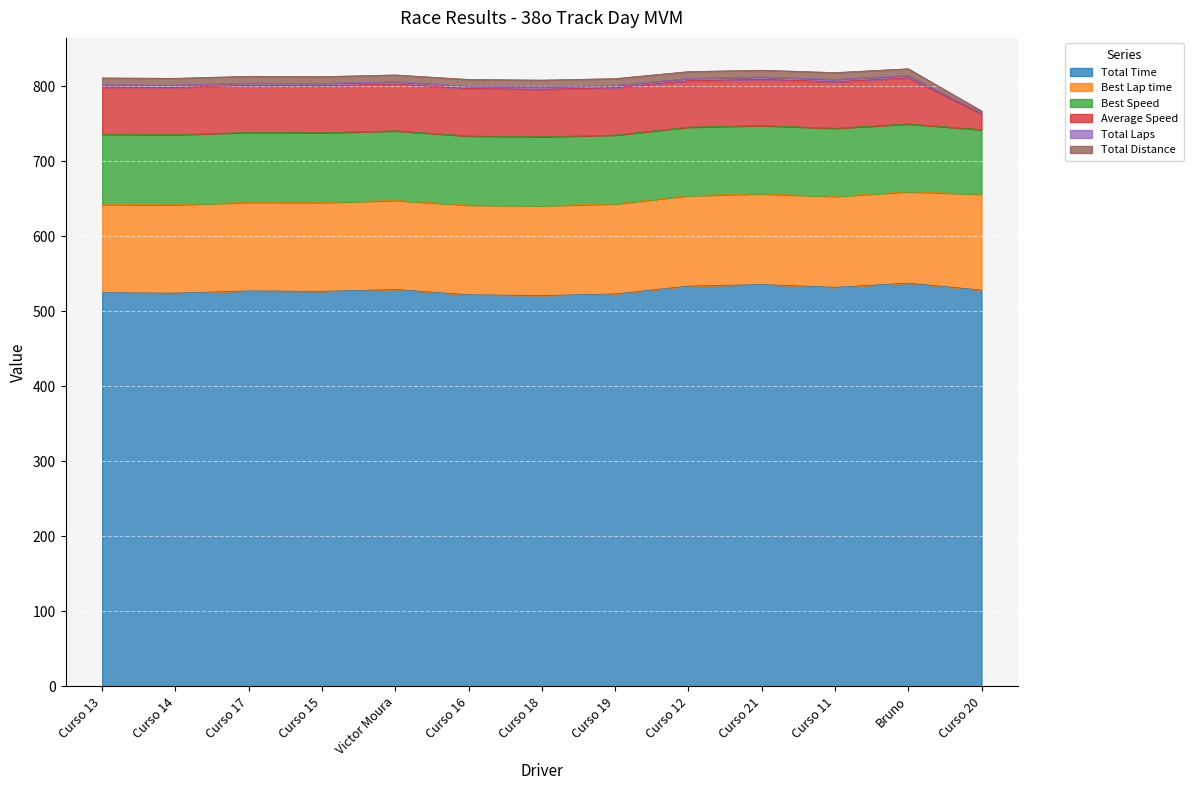

What is the difference between the second highest and minimum values in the Average Speed series?

42.4